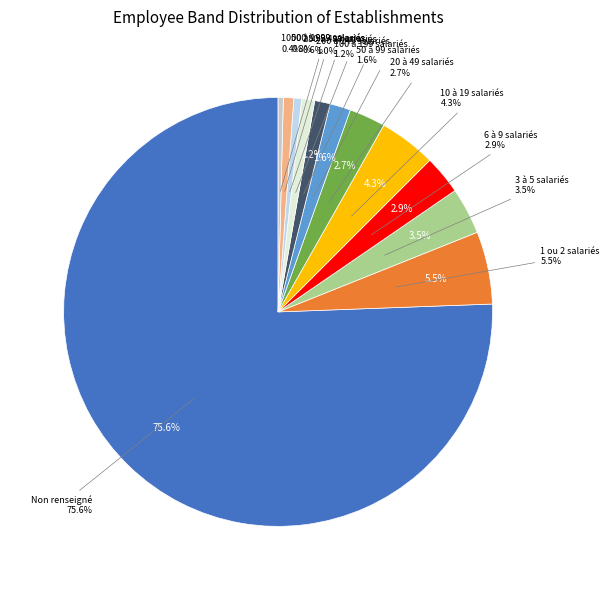

To the nearest percent, what percentage of the pie is 31?

1%